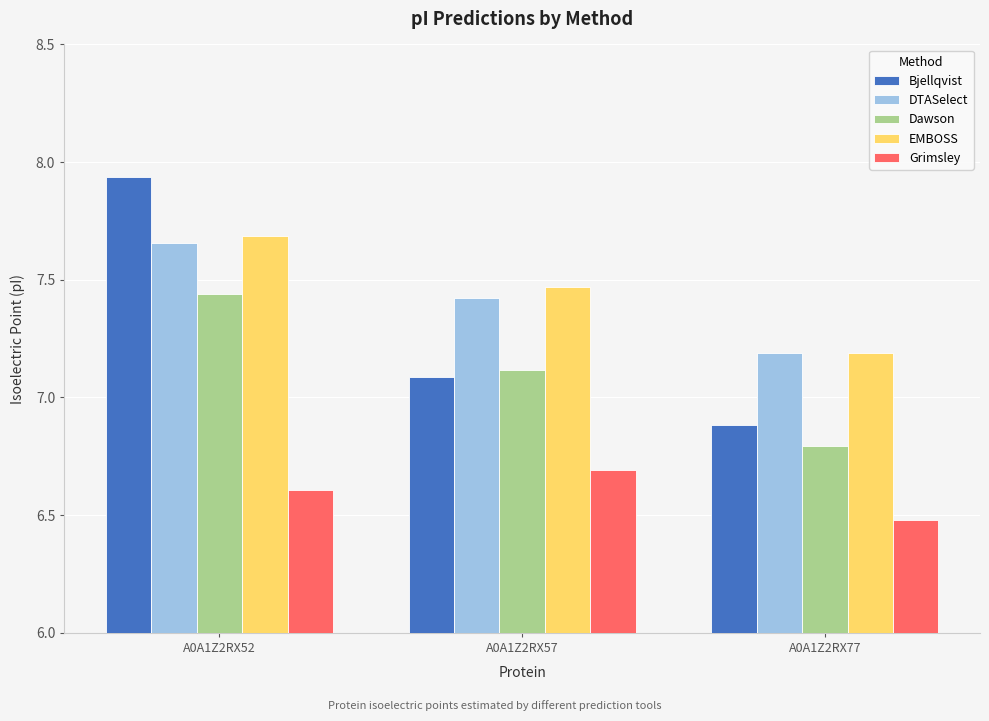

What is the lowest value of the Dawson series?

6.8